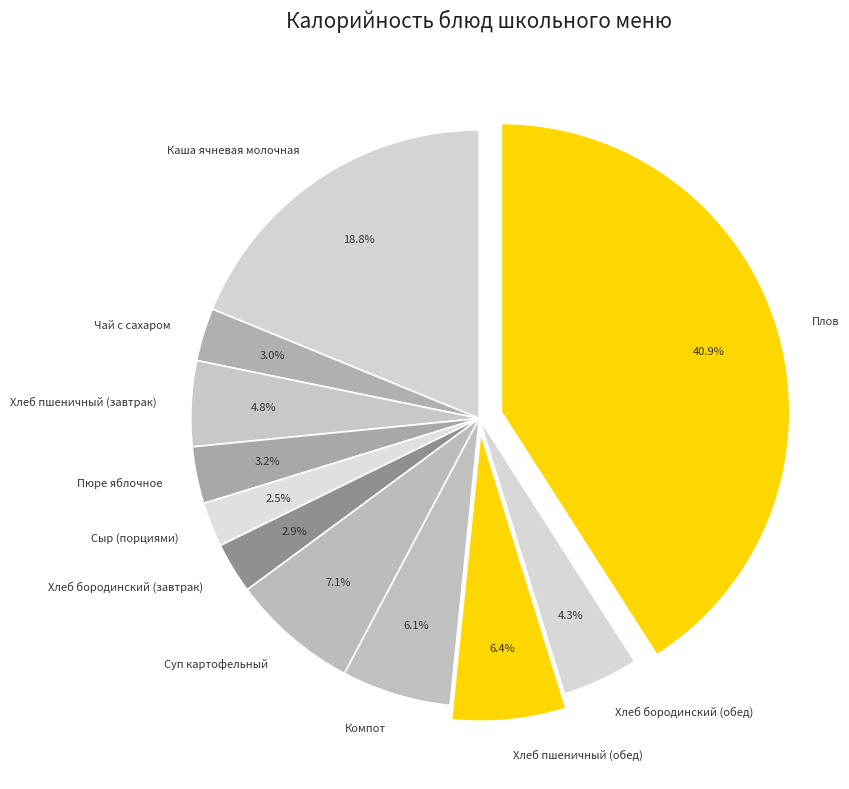

Is there a majority slice in this chart?

No